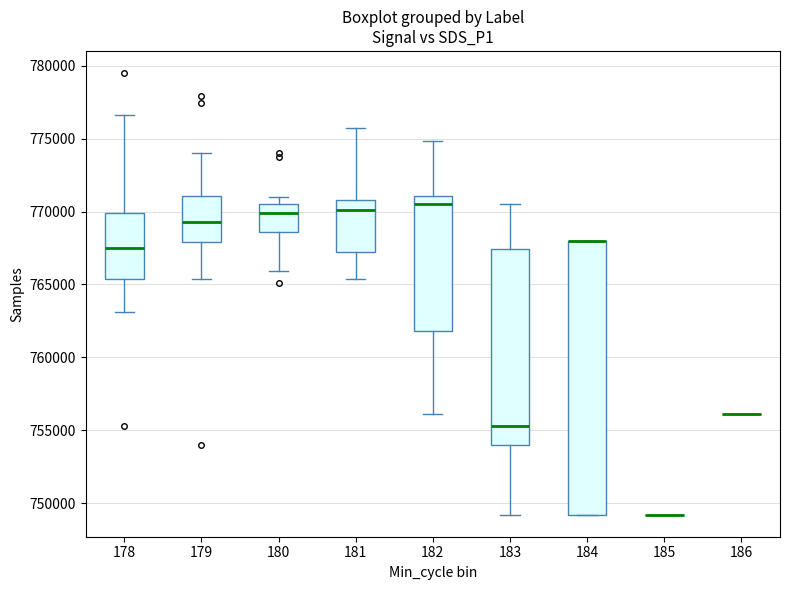

Which box is the tallest, from its lower edge to its upper edge?

184